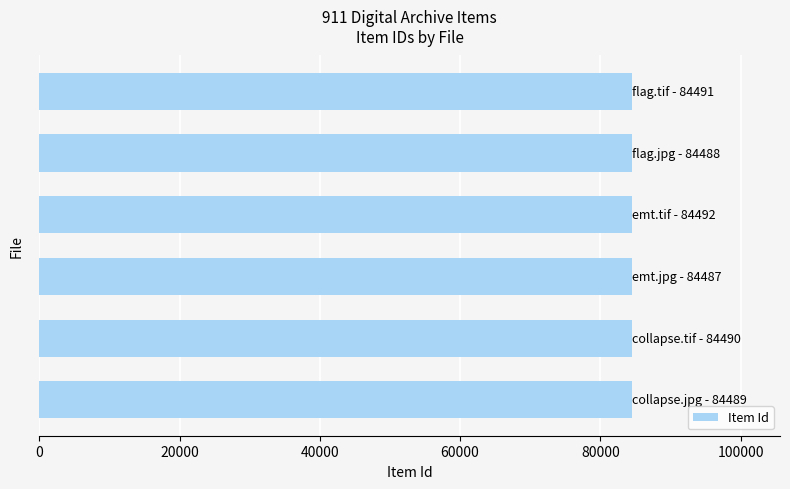

What is the maximum value shown in the chart?

84492